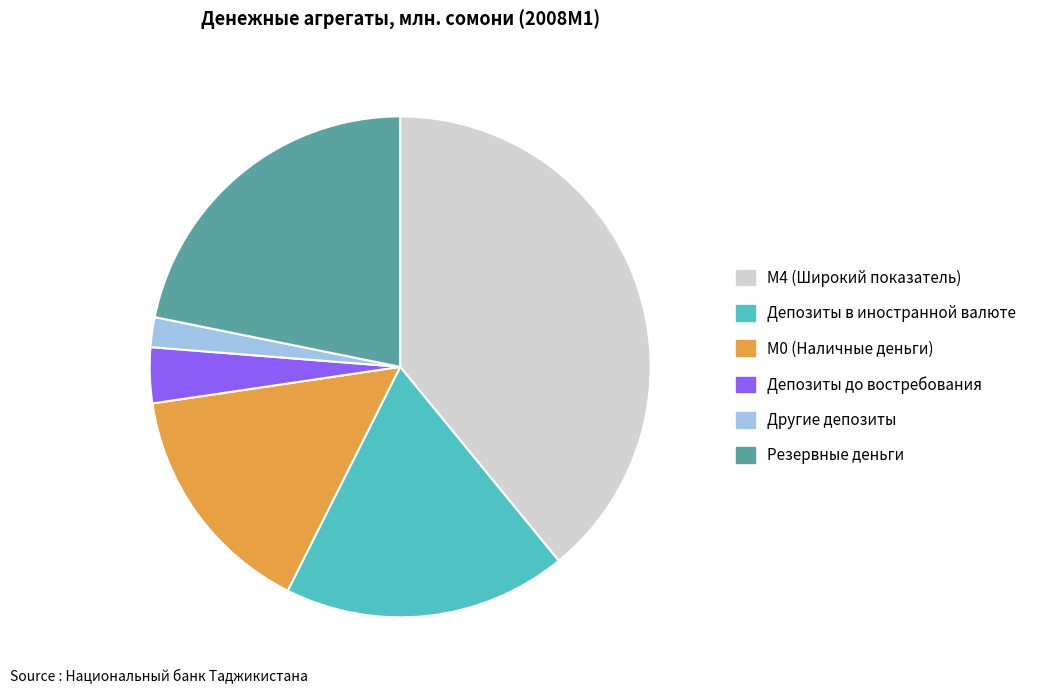

Is there a majority slice in this chart?

No